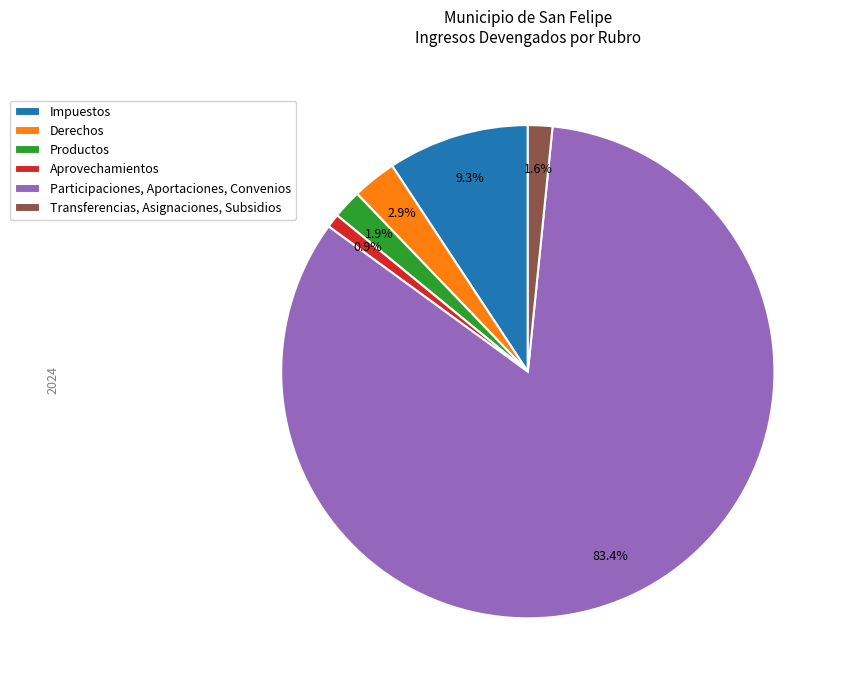

Does any single category account for the majority?

Yes